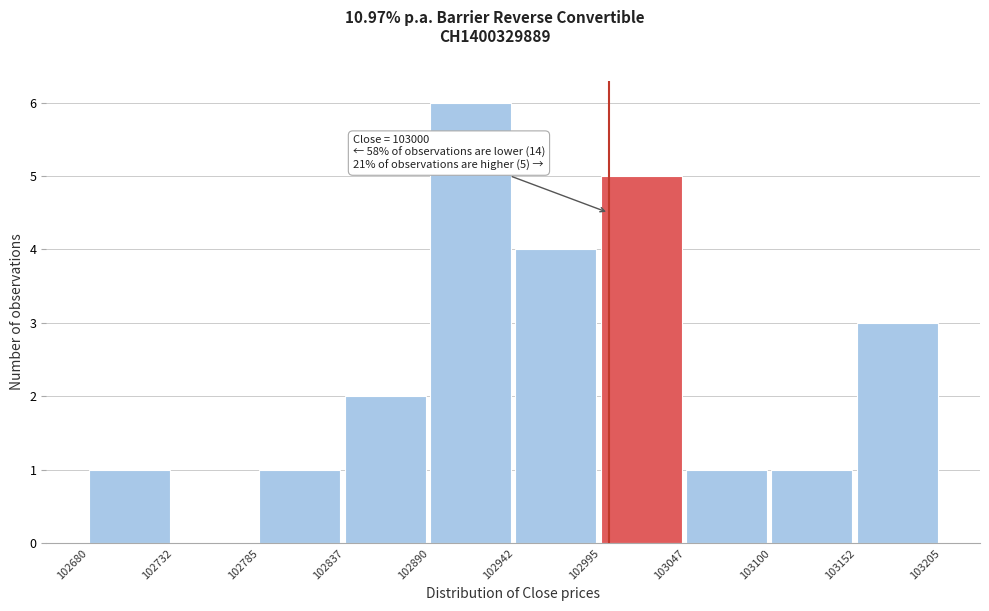

Which range on the x-axis has the tallest bar?

102890 to 102942